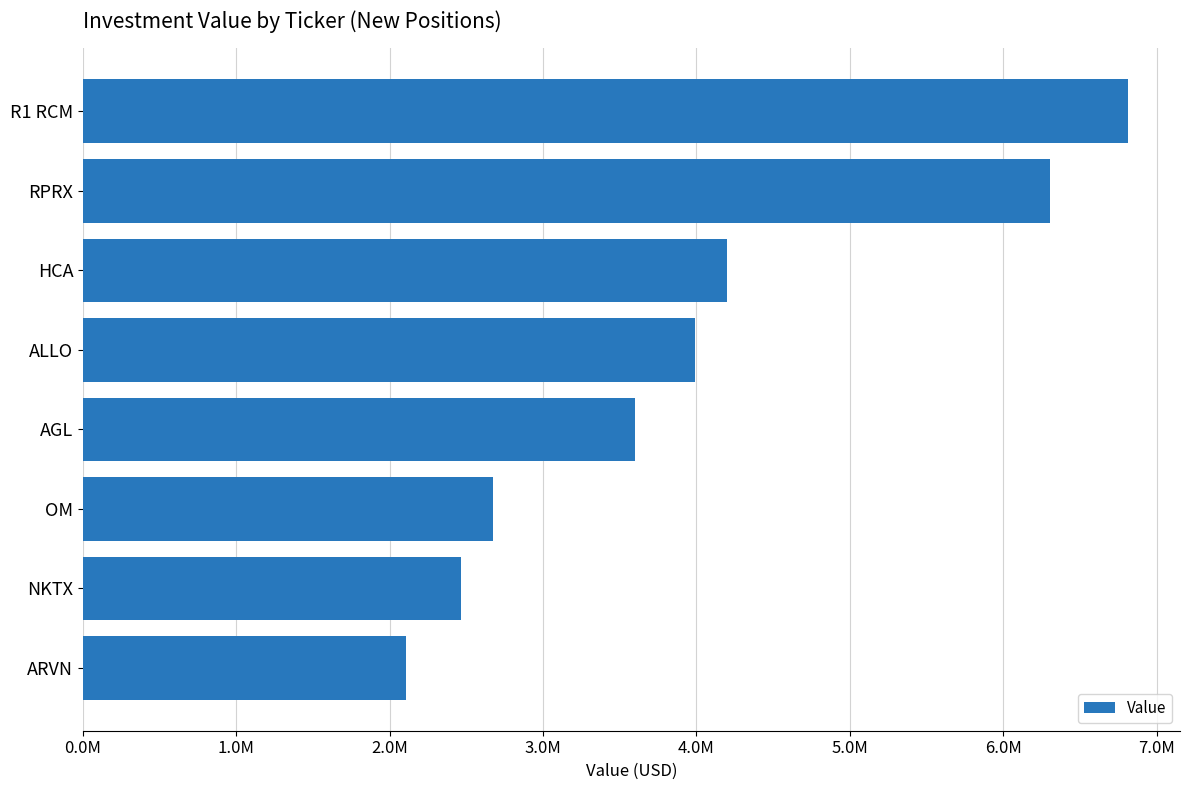

Does the chart contain any negative values?

No